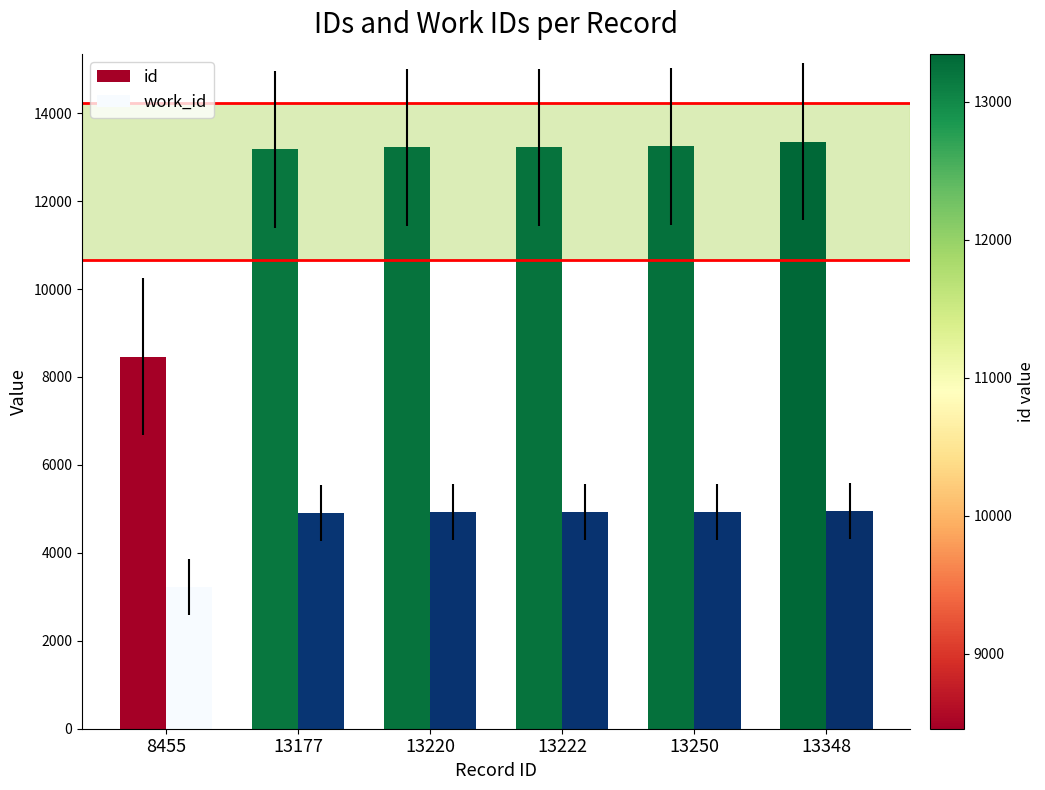

Is the value of work_id at 13177 greater than the value of id at 13177?

No